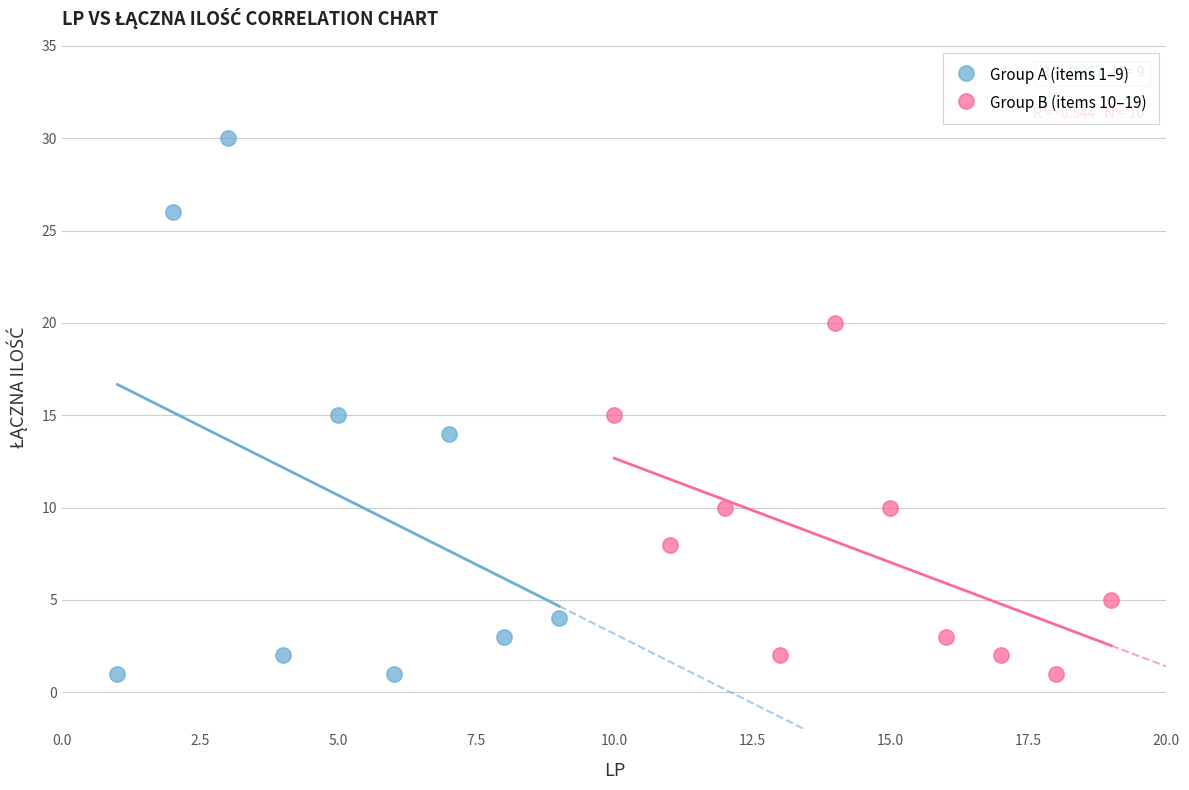

Which series has the largest Y range (max minus min)?

Group A (items 1–9)